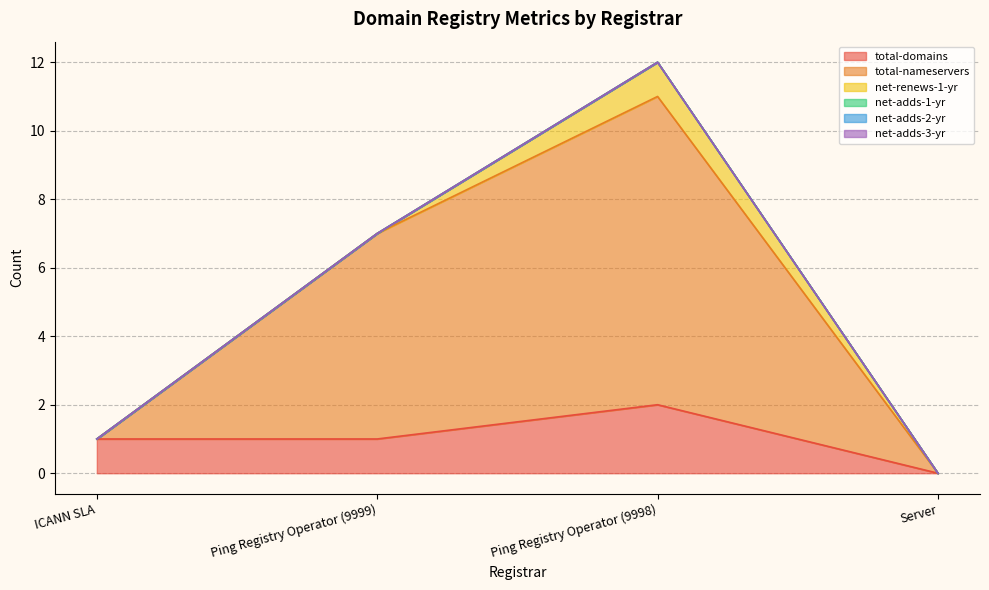

True or false: net-adds-3-yr has more than 2 points higher than both neighbors.

False